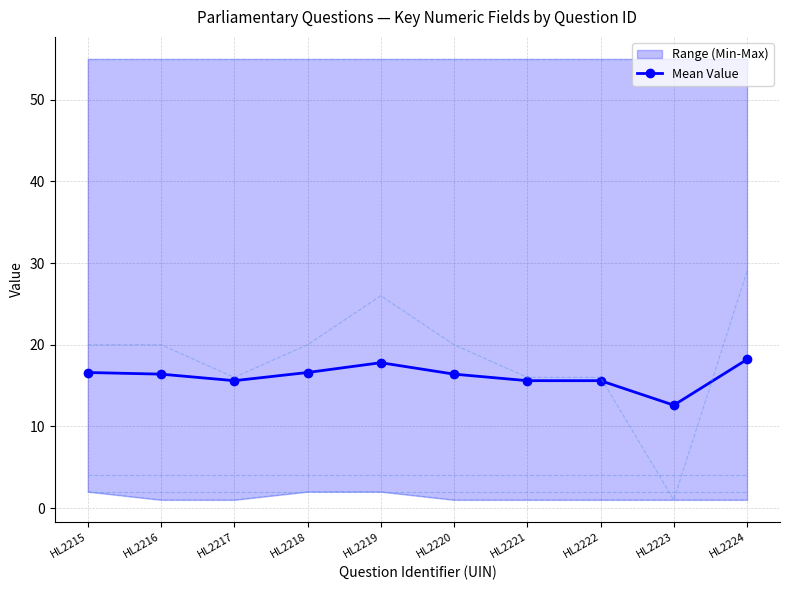

What is the total value across all series at HL2219?

106.8